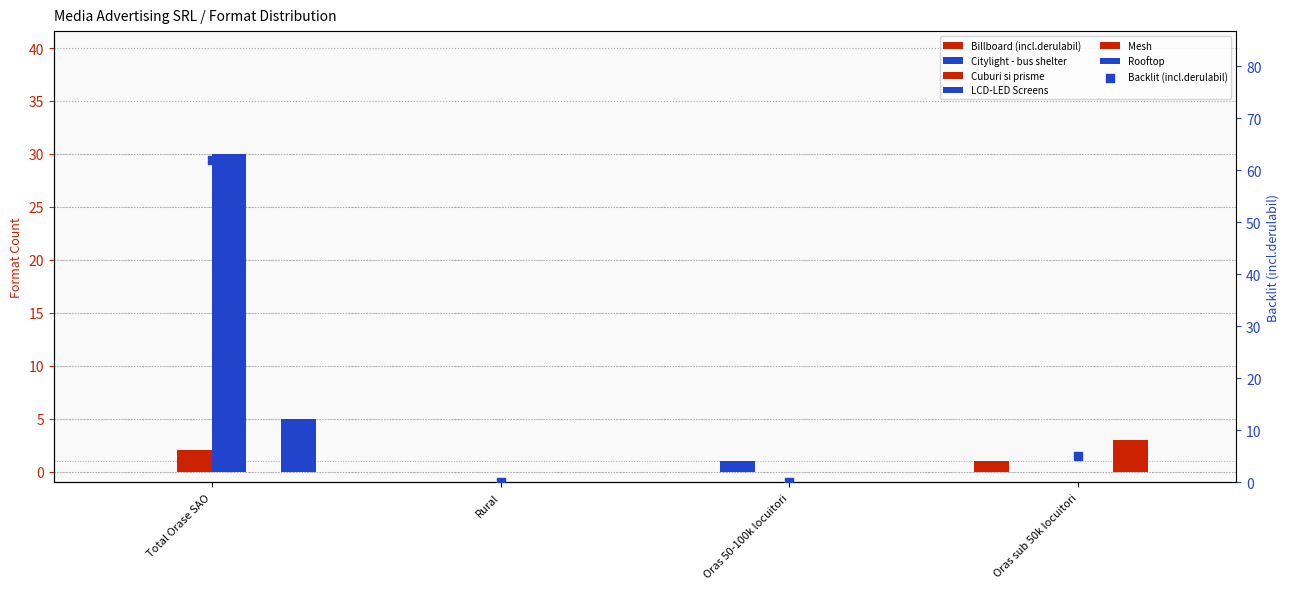

Is the value of Mesh at Oras sub 50k locuitori greater than the value of Rooftop at Total Orase SAO?

No